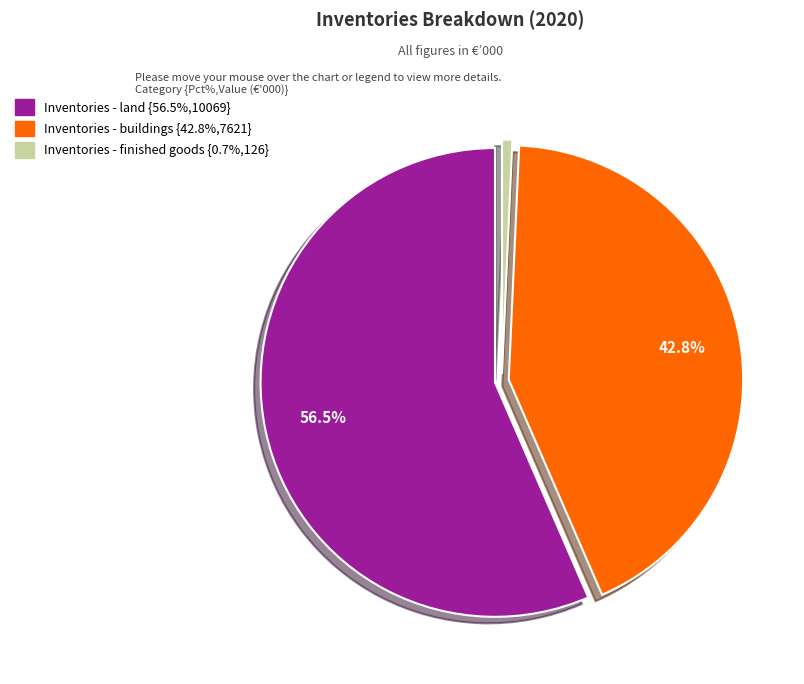

What is the smallest slice in the pie chart?

Inventories - finished goods